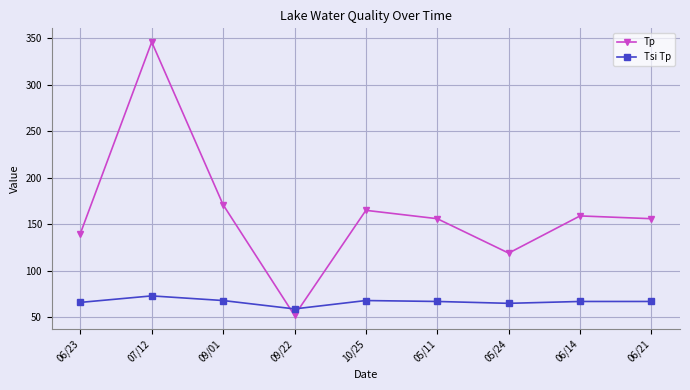

How many data points does each series have?

9